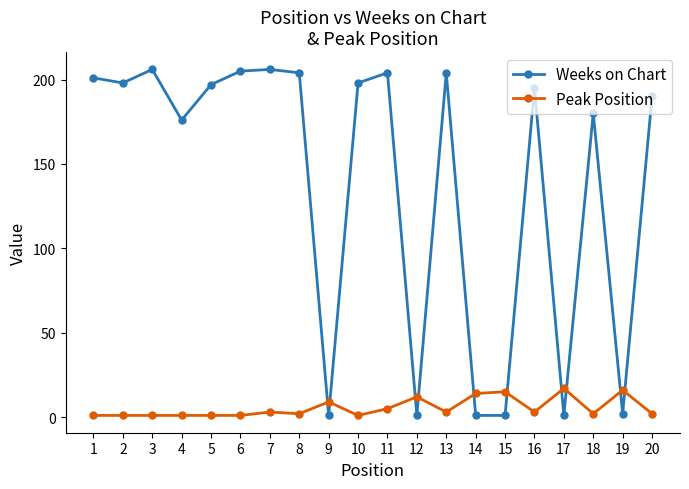

Rank the series by their average value, from highest to lowest.

Weeks on Chart, Peak Position